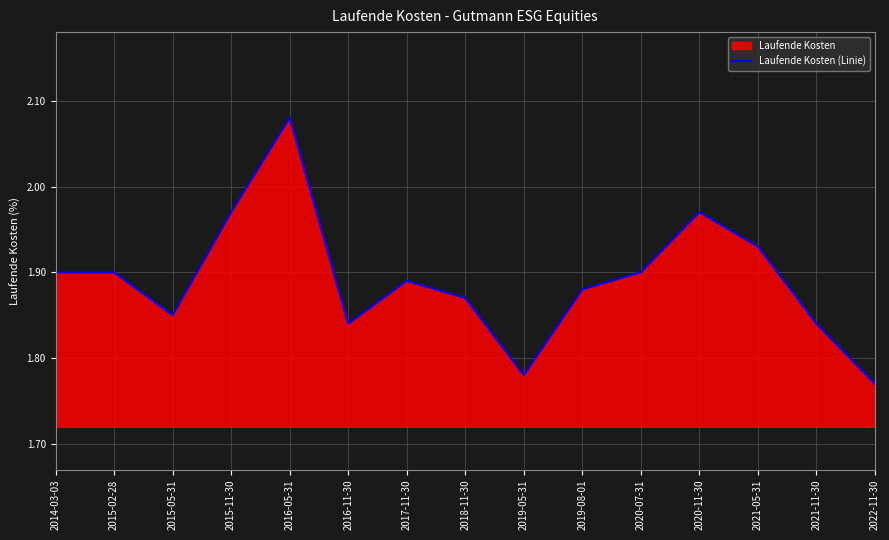

Which label corresponds to the largest value in the chart?

2016-05-31